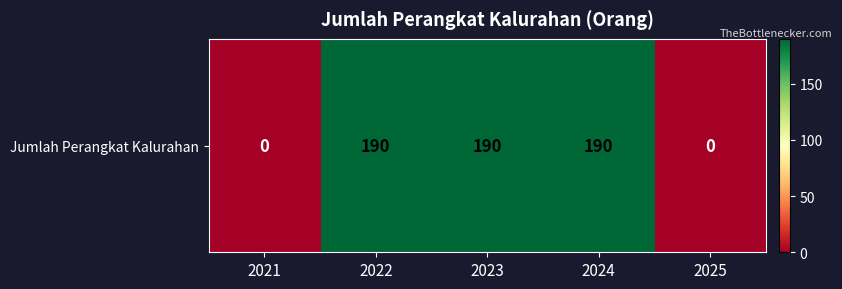

How many distinct data groups are displayed?

1